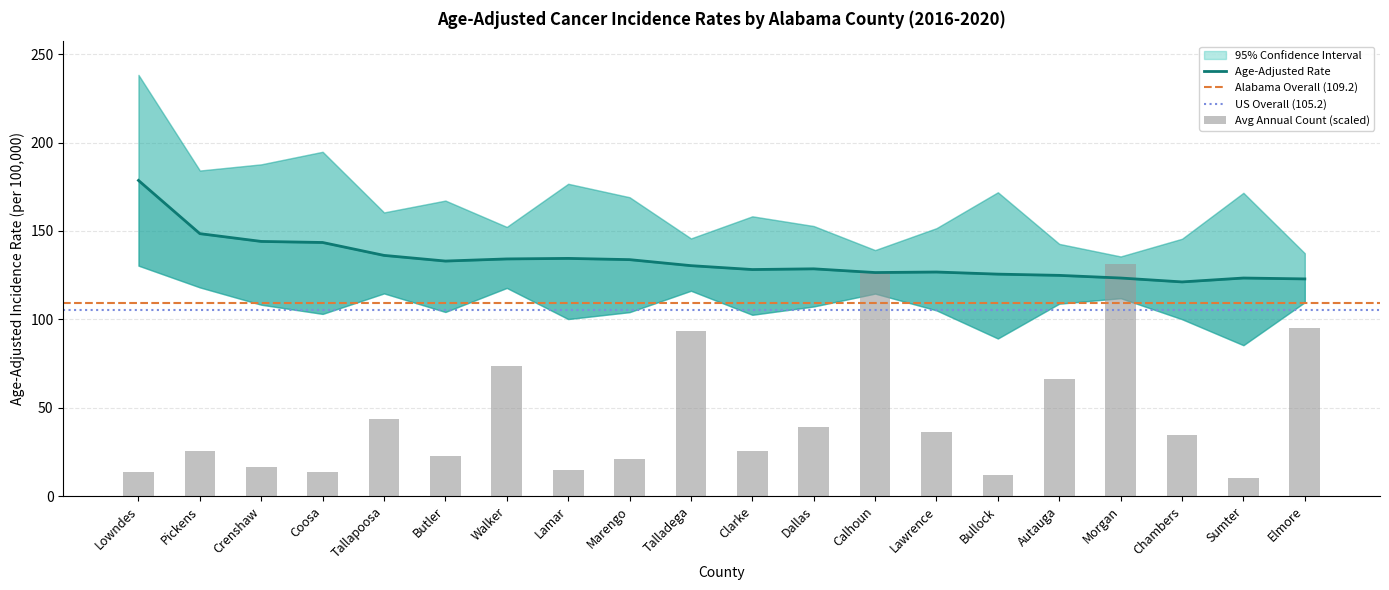

What is the spread (max minus min) of values at Lamar?

76.5